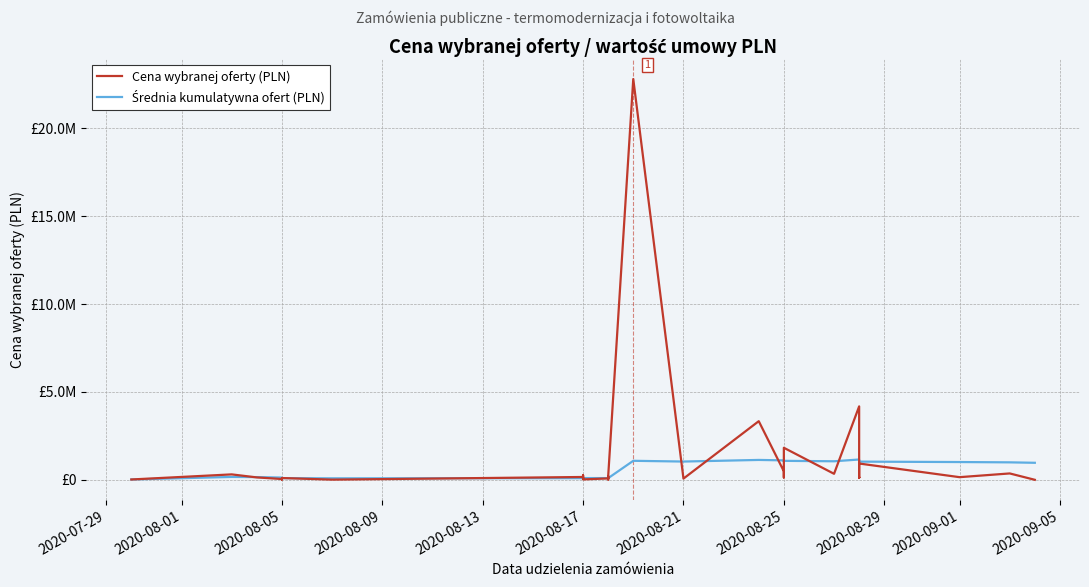

Reading left to right, extract all data points from this chart.

Cena wybranej oferty (PLN): 26750.0	316110.0	143910.0	52890.0	47970.0	23985.0	109470.0	17952.0	168448.5	83640.0	262180.5	29520.0	87700.0	28800.0	26937.0	25953.0	36000.0	108052.8	127835.4	215797.8	94841.3	202443.6	22790361.6	76506.6	3340680.0	491631.0	140000.0	593806.8	1829010.0	349320.0	4182000.0	131917.5	155287.2	124107.0	125337.0	934000.0	158178.0	370000.0	7995.0
Średnia kumulatywna ofert (PLN): 26750.0	171430.0	162256.7	134915.0	117526.0	101935.8	103012.1	92379.6	100831.7	99112.6	113936.9	106902.2	105425.1	99951.9	95084.2	90763.5	87542.1	88681.6	90742.3	96995.1	96892.5	101690.3	1088154.3	1046002.3	1137789.4	1112937.2	1076902.4	1059649.0	1086178.7	1061616.8	1162274.3	1130075.6	1100536.6	1071818.1	1044775.8	1041698.7	1017819.7	1000771.8	975316.0